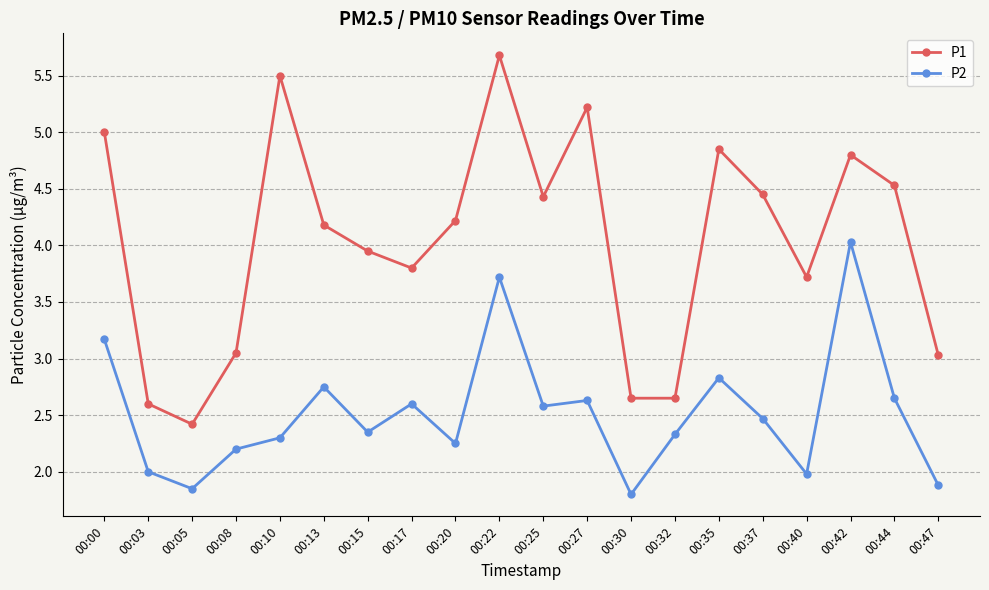

How many data points in P1 are less than 4?

9